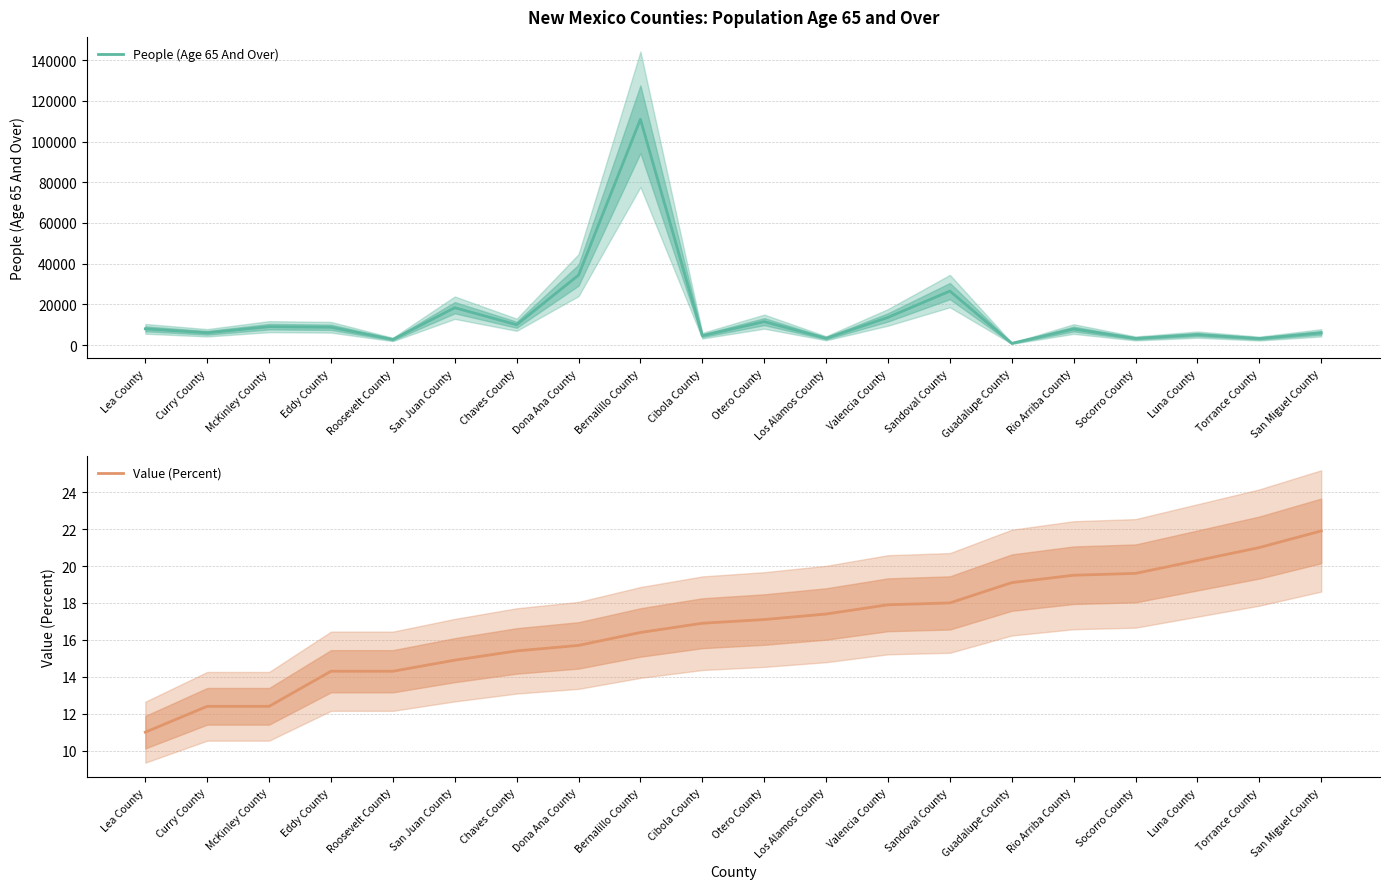

Rank the series by their maximum value, from highest to lowest.

People (Age 65 And Over), Value (Percent)